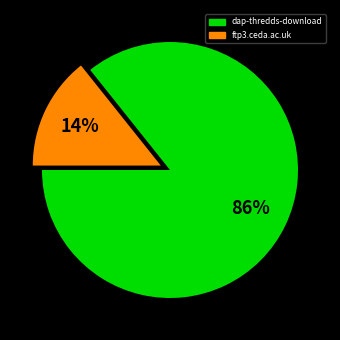

To the nearest percent, what is the average slice percentage?

50%